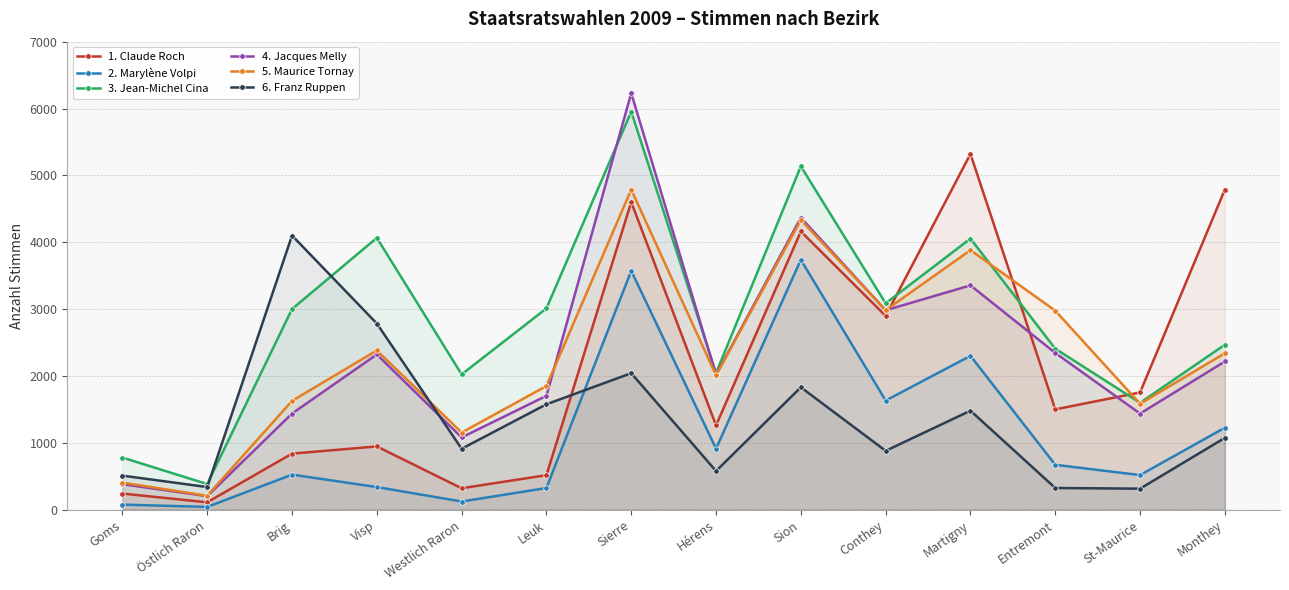

What is the total value across all series at Entremont?

10228